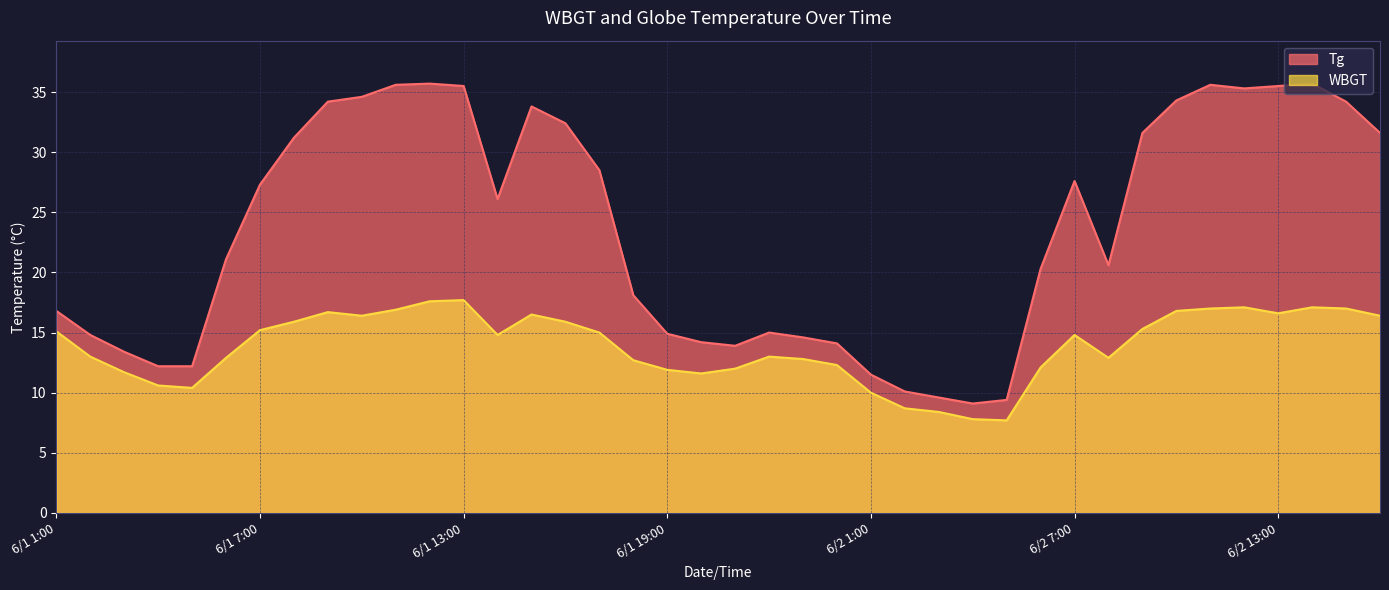

What is the value of the Tg point at the 3rd from the left?

13.4